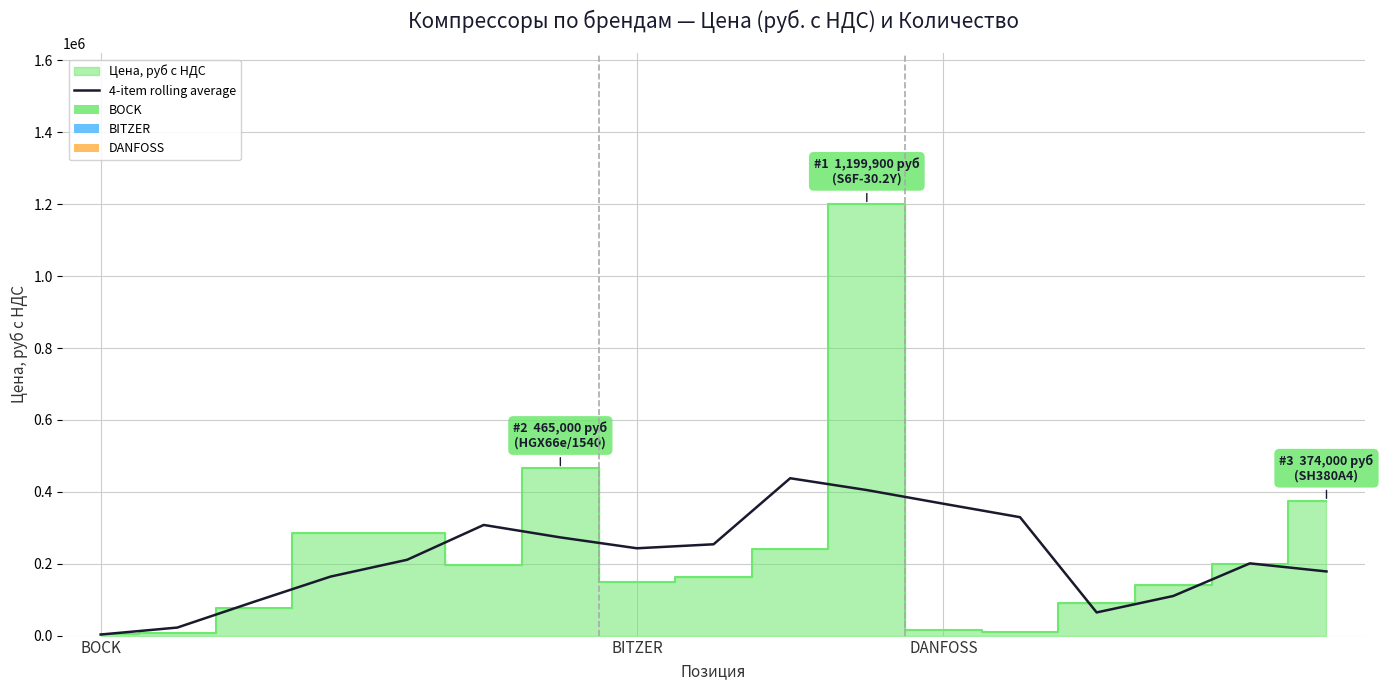

Reading left to right, transcribe all the data shown in this chart.

2925	22300	93925	164100	210900	307775	273150	242875	254000	437725	404850	366800	329350	64375	110150	200900	178400